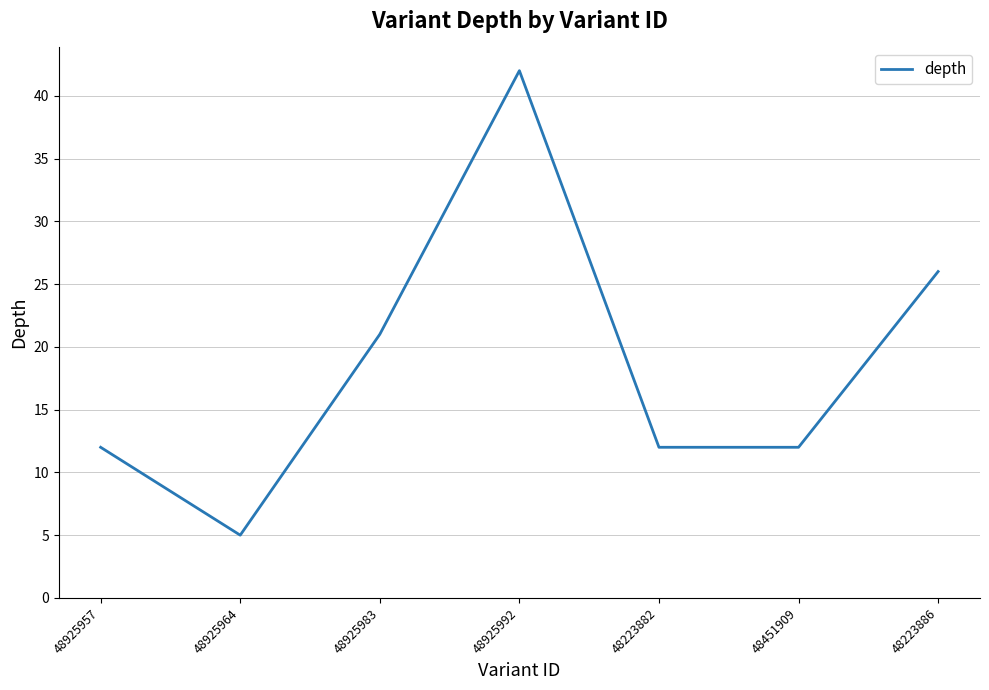

At which category does the data reach its first local valley?

48925964